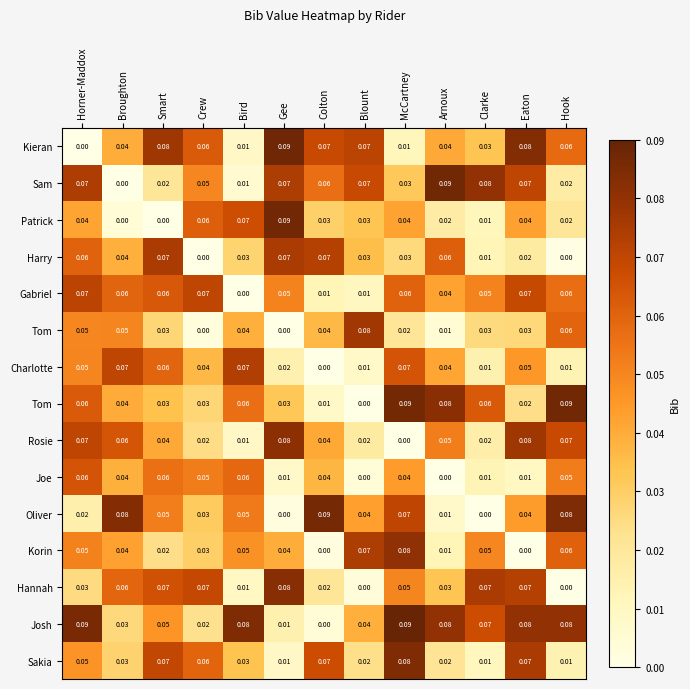

What is the difference between the highest and lowest values at Bird?

0.1